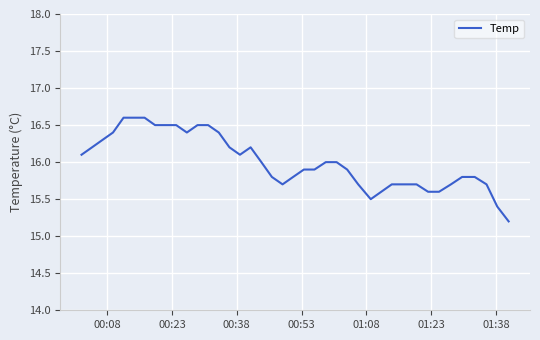

What is the minimum value shown in the chart?

15.2